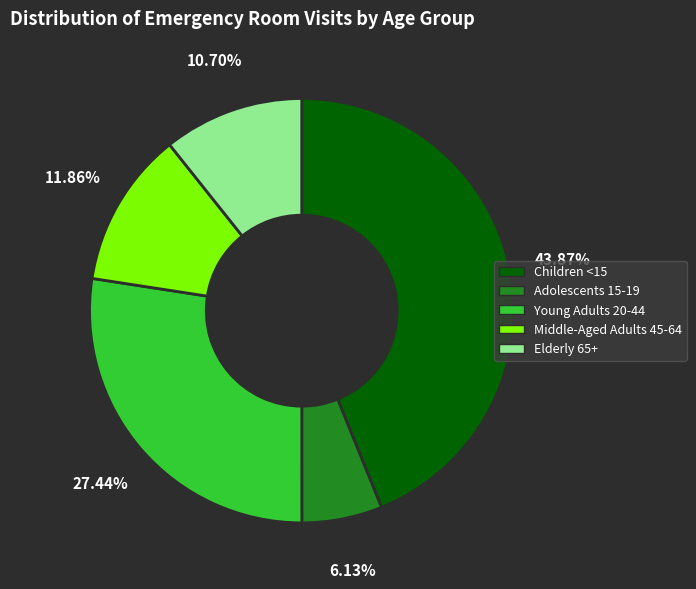

Which slice is the smallest?

Adolescents 15-19